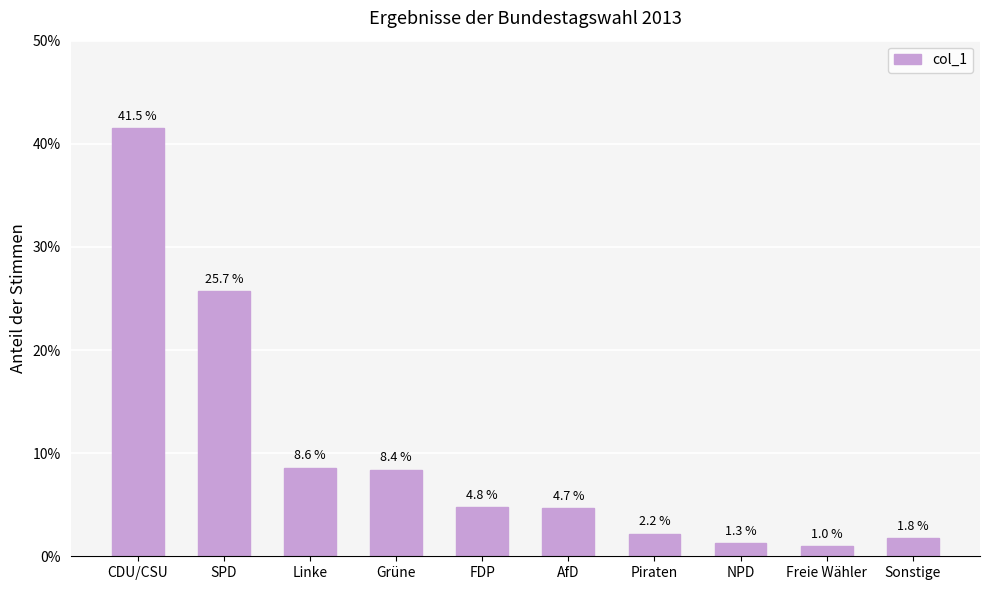

What is the label of the 3rd bar from the right?

NPD